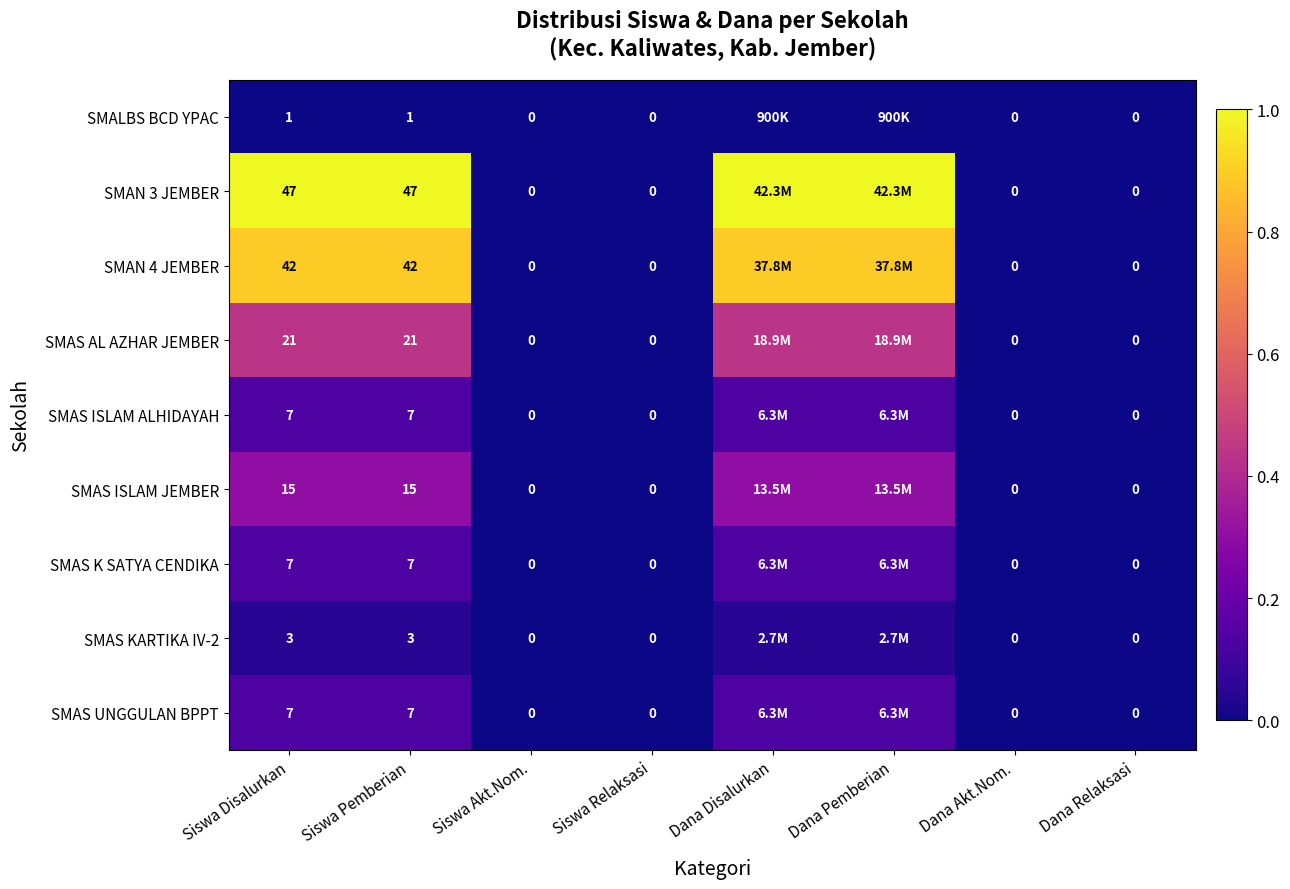

Which series has the widest spread of values?

SMAN 3 JEMBER